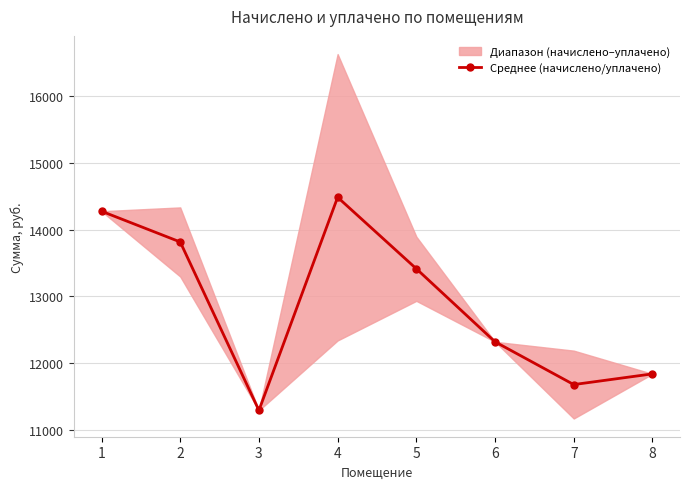

How many values in the Среднее (начислено/уплачено) series are below 13413?

4